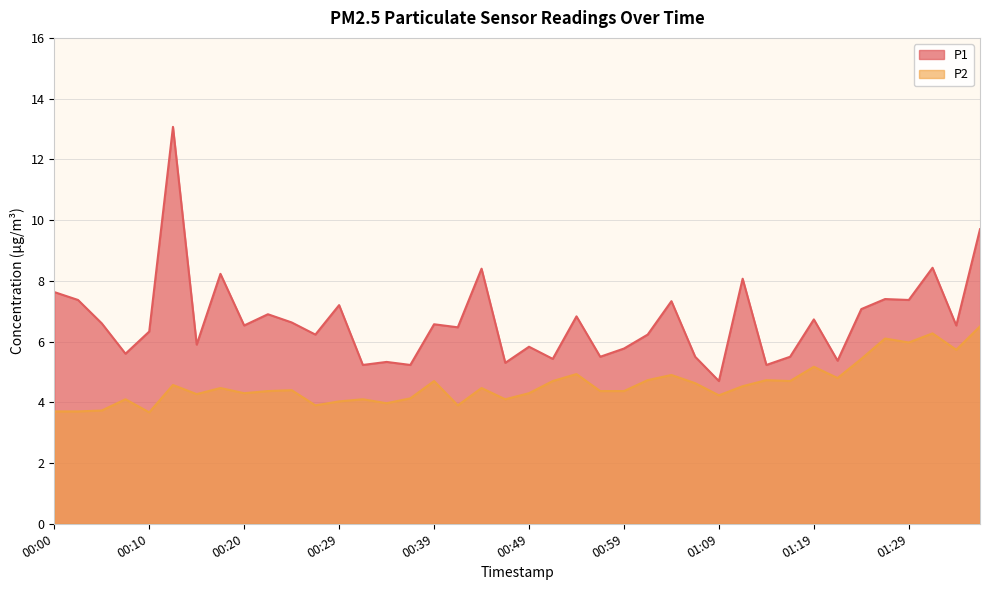

What is the total value across all series at 01:09?

8.9